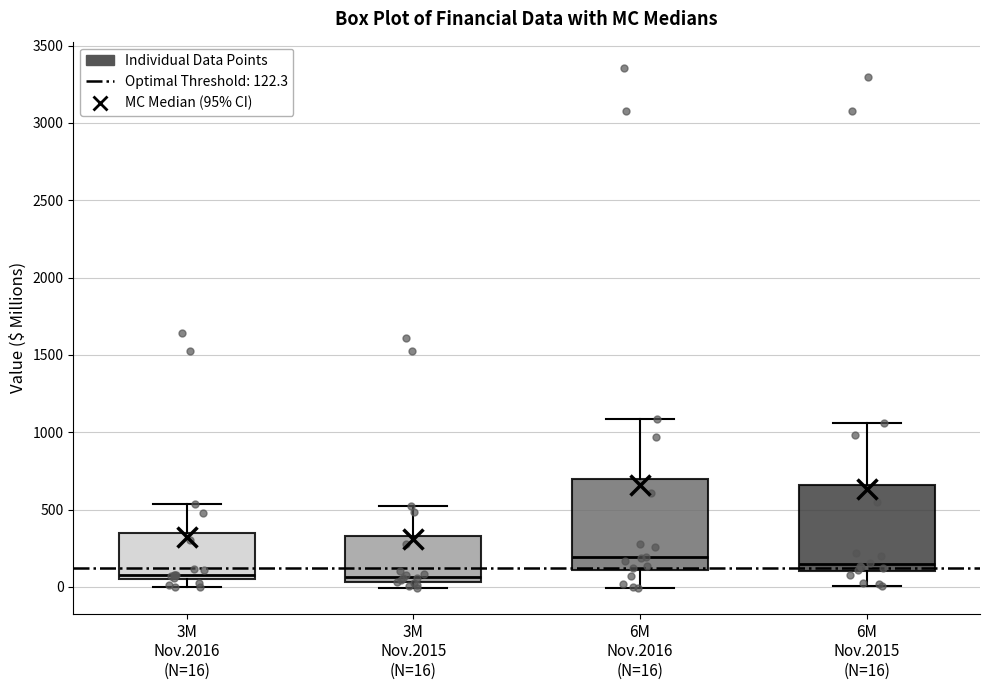

Reading left to right, read every box against the y-axis: the position of its median line, the range the box covers, and the ends of its whiskers. The values are not printed on the chart, so give them approximately, as read against the axis.

3M Nov.2016 (N=16): median 100, box 50 to 350, whiskers 0 to 550
3M Nov.2015 (N=16): median 50 (just above the box's lower edge), box 50 to 350, whiskers 0 to 500
6M Nov.2016 (N=16): median 200, box 100 to 700, whiskers 0 to 1100
6M Nov.2015 (N=16): median 150, box 100 to 650, whiskers 0 to 1050